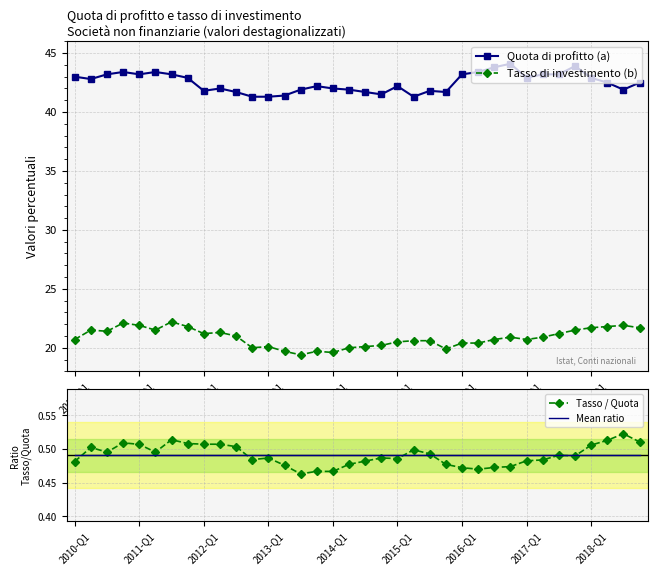

What is the sum of all Tasso di investimento (b) values?

750.8